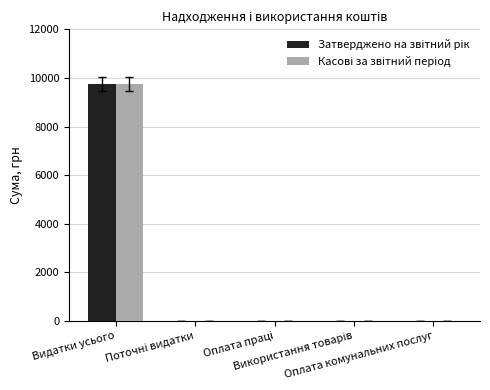

Reading right to left, list all the values displayed in this chart.

Затверджено на звітний рік: 0.0	0.0	0.0	0.0	9740.0
Касові за звітний період: 0.0	0.0	0.0	0.0	9739.3